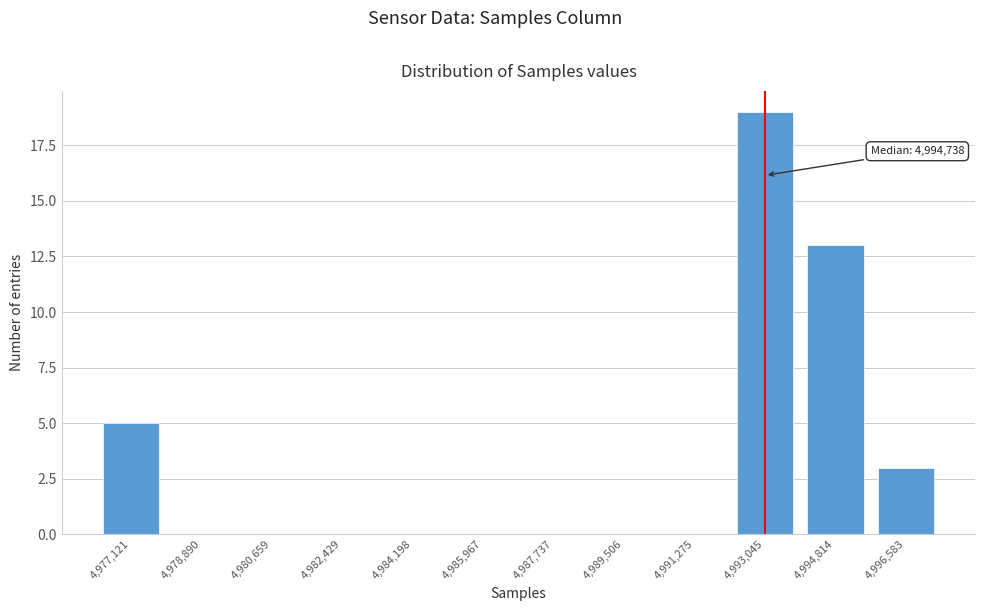

Reading left to right, extract all data points from this chart.

4,977,121=5	4,978,890=0	4,980,659=0	4,982,429=0	4,984,198=0	4,985,967=0	4,987,737=0	4,989,506=0	4,991,275=0	4,993,045=19	4,994,814=13	4,996,583=3